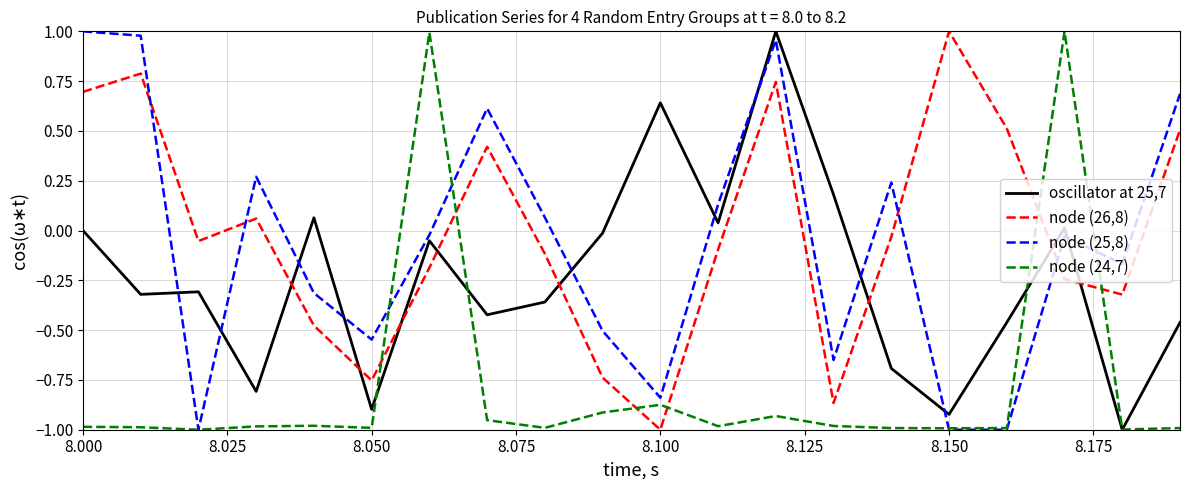

Which series ends up on top after the final intersection of oscillator at 25,7 and node (26,8)?

node (26,8)